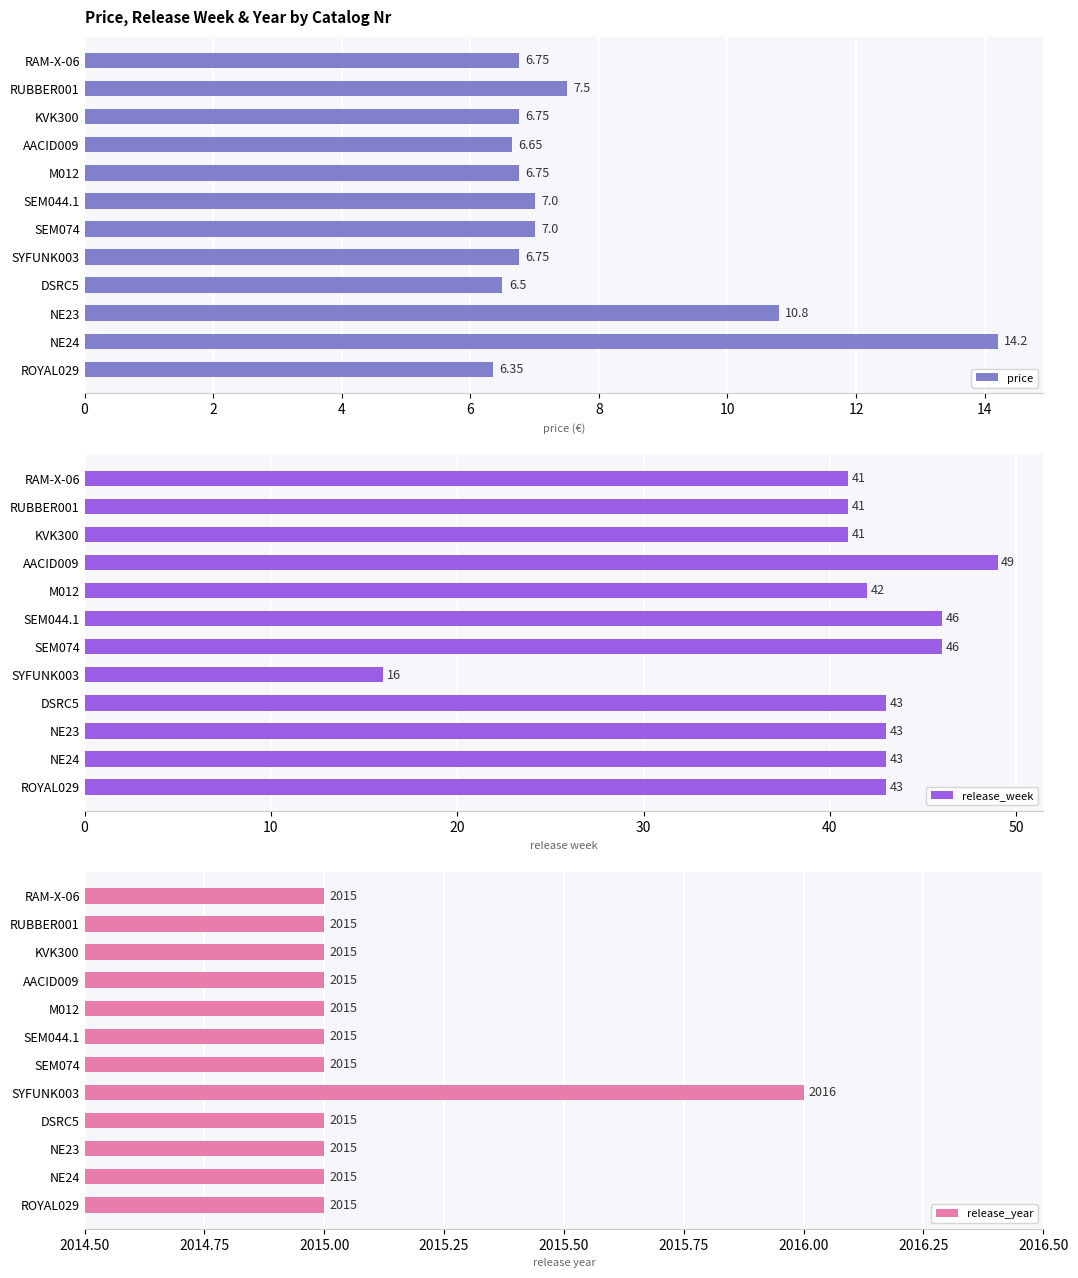

How many bars are there in each group?

3